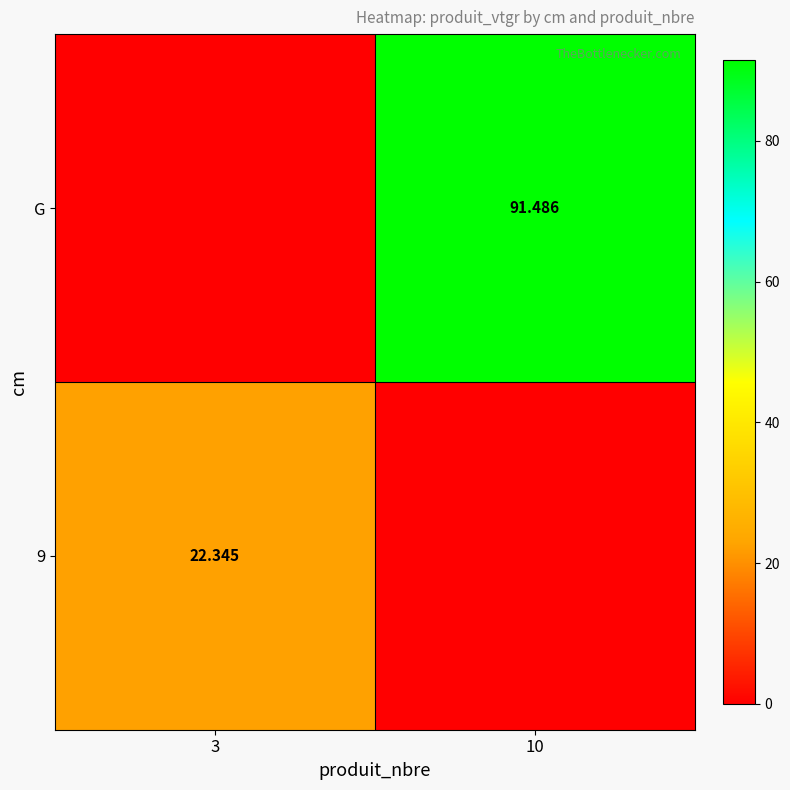

How many categories are shown in the chart?

2